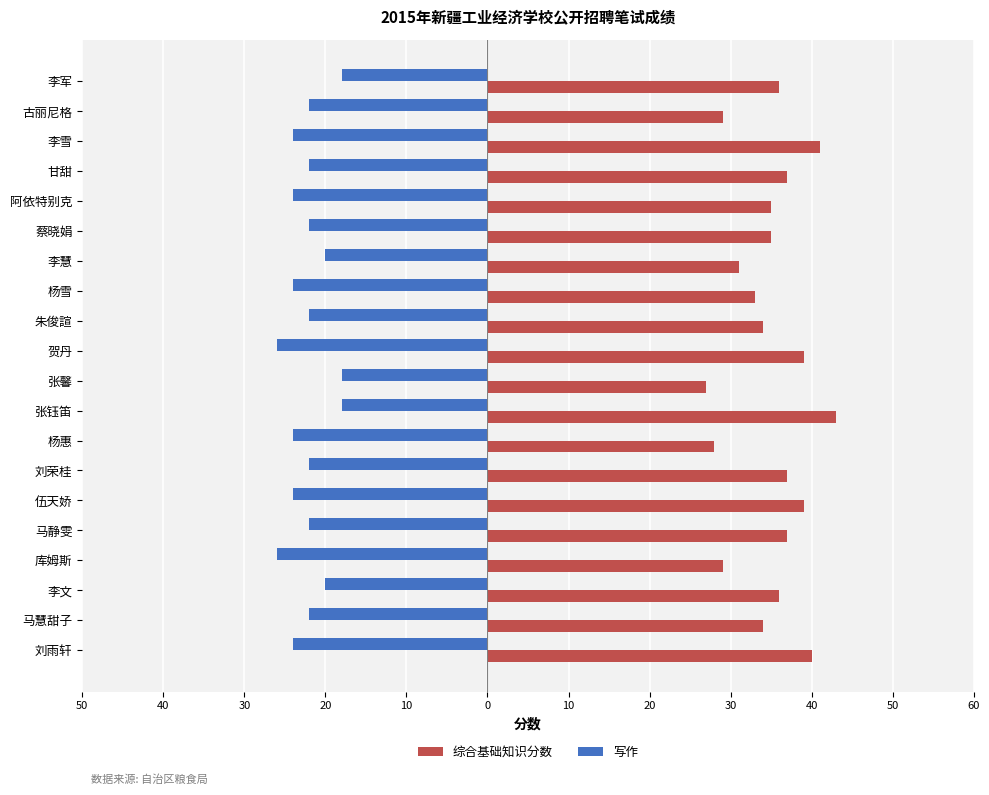

What are all the series names shown in the legend?

综合基础知识分数, 写作